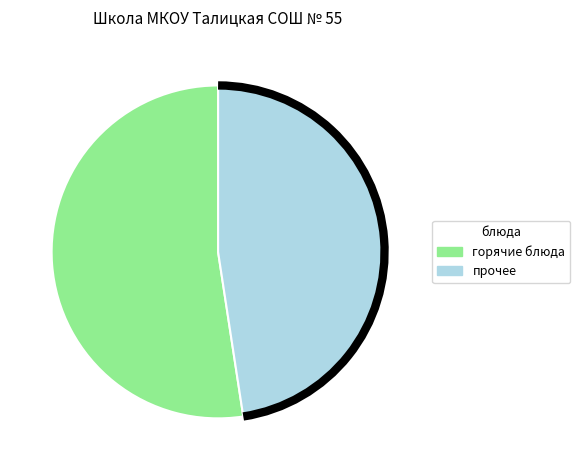

Rank the categories by value from lowest to highest.

прочее, горячие блюда